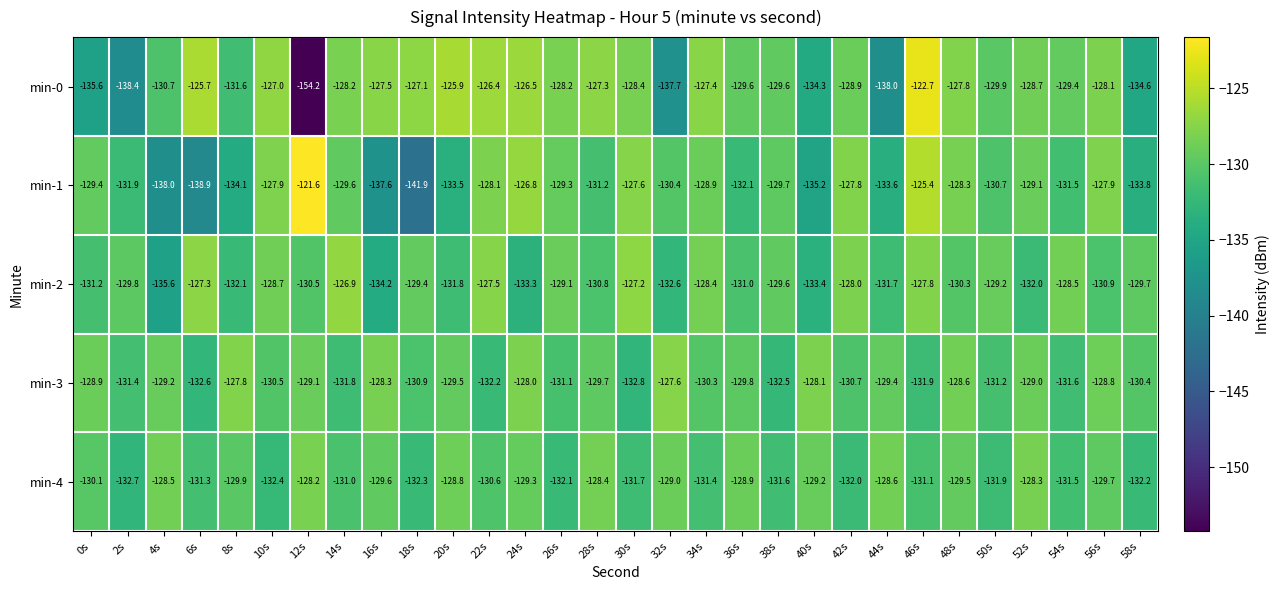

What is the difference between the highest and lowest values at 20s?

7.6